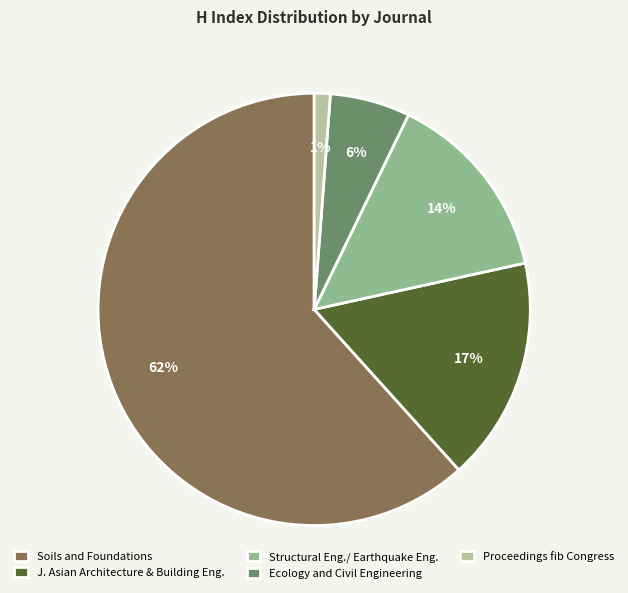

Rank the categories by value from highest to lowest.

Soils and Foundations, J. Asian Architecture & Building Eng., Structural Eng./ Earthquake Eng., Ecology and Civil Engineering, Proceedings fib Congress